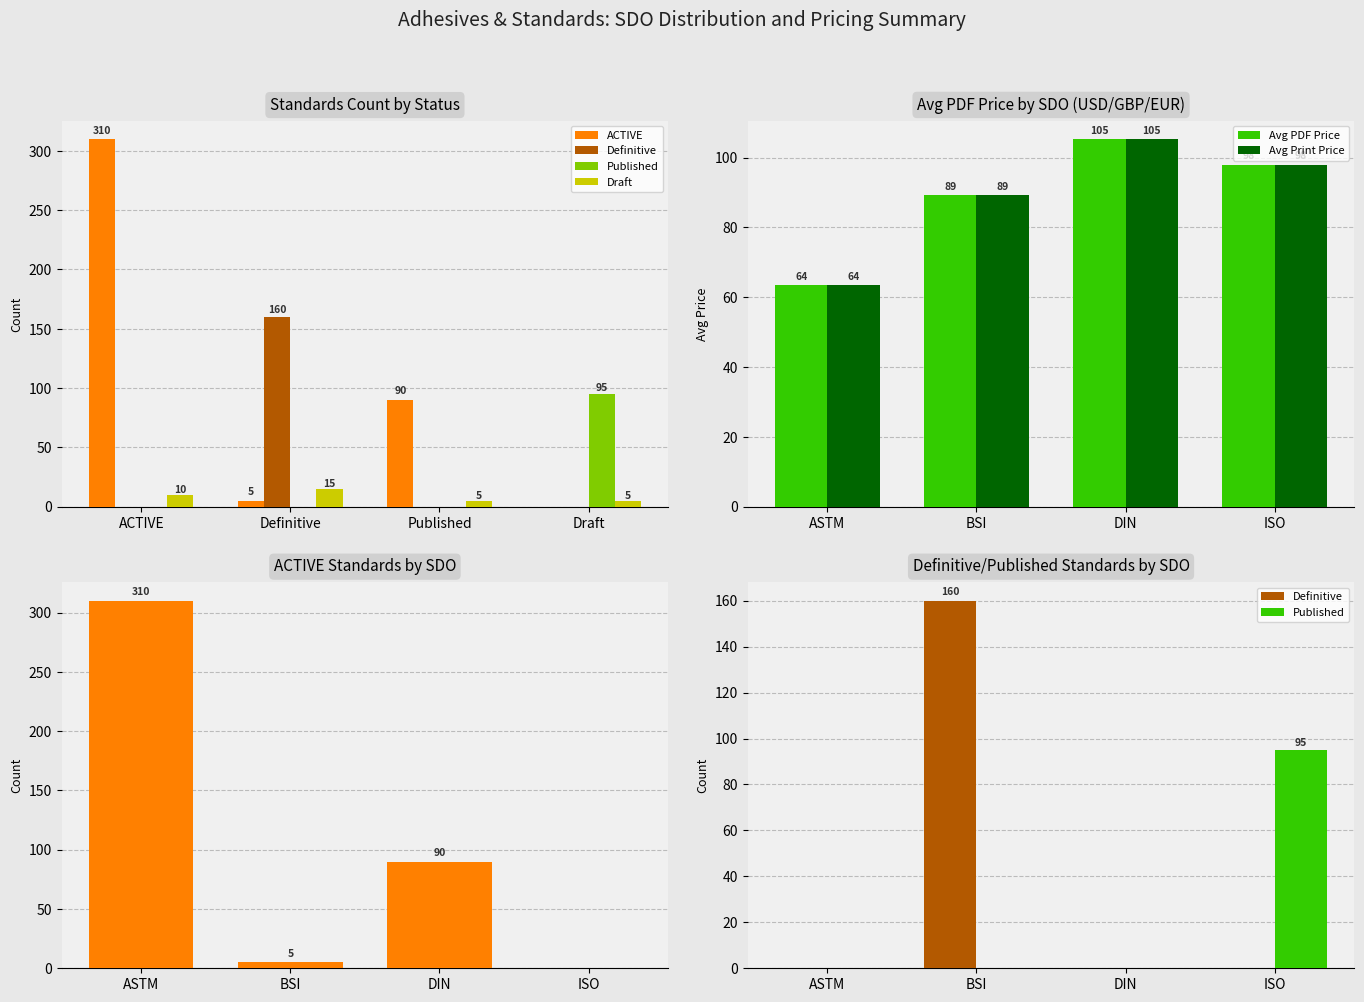

At how many categories does at least one series exceed 299?

1